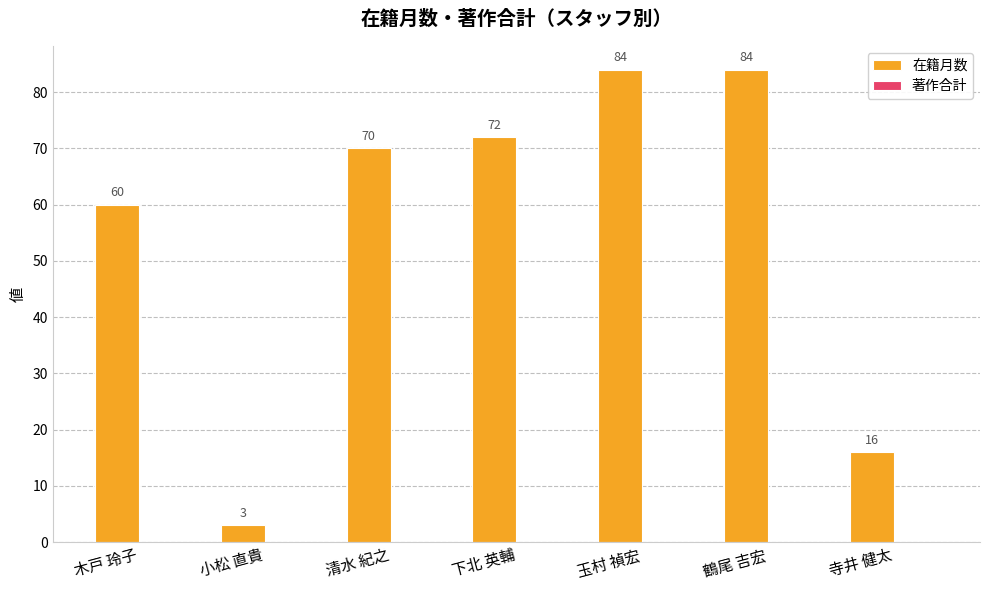

How many categories are shown in the chart?

7